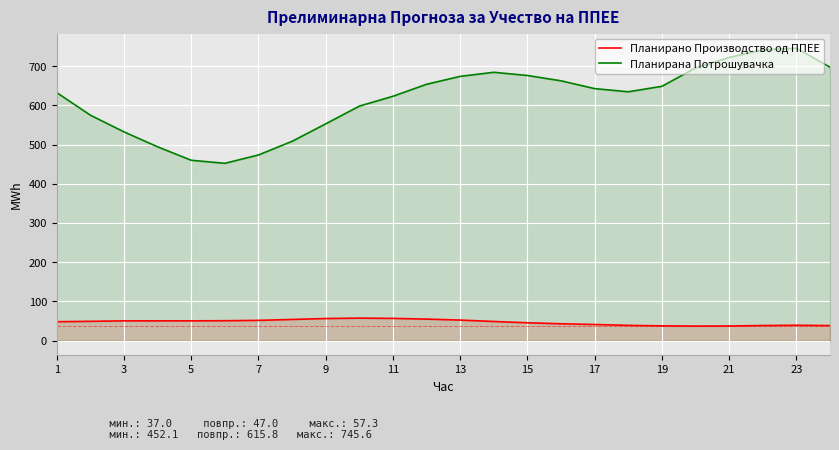

The value of Планирано Производство од ППЕЕ at 1 is 48.1. True or false?

True